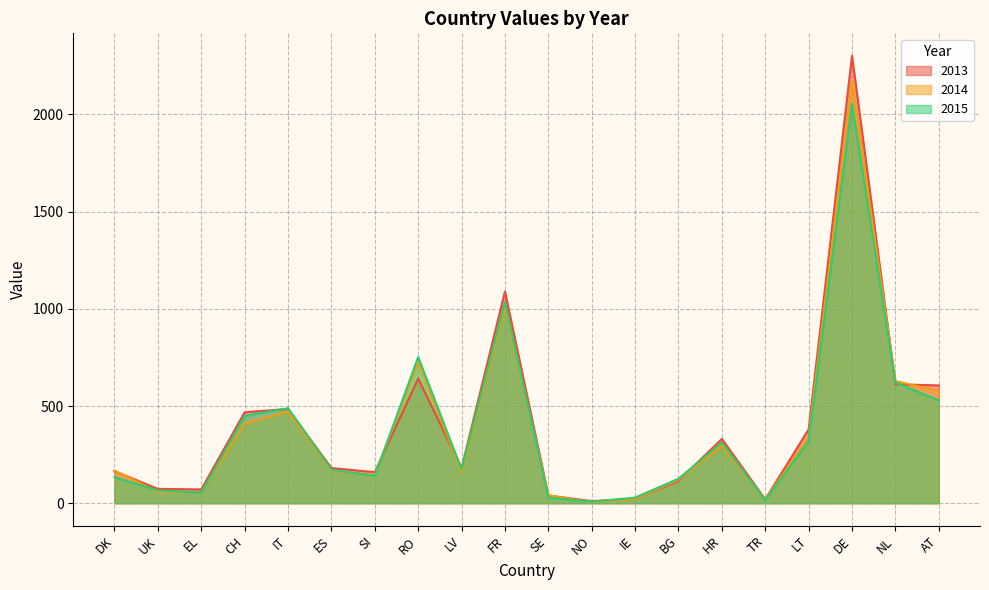

What is the sum of all 2014 values?

7605